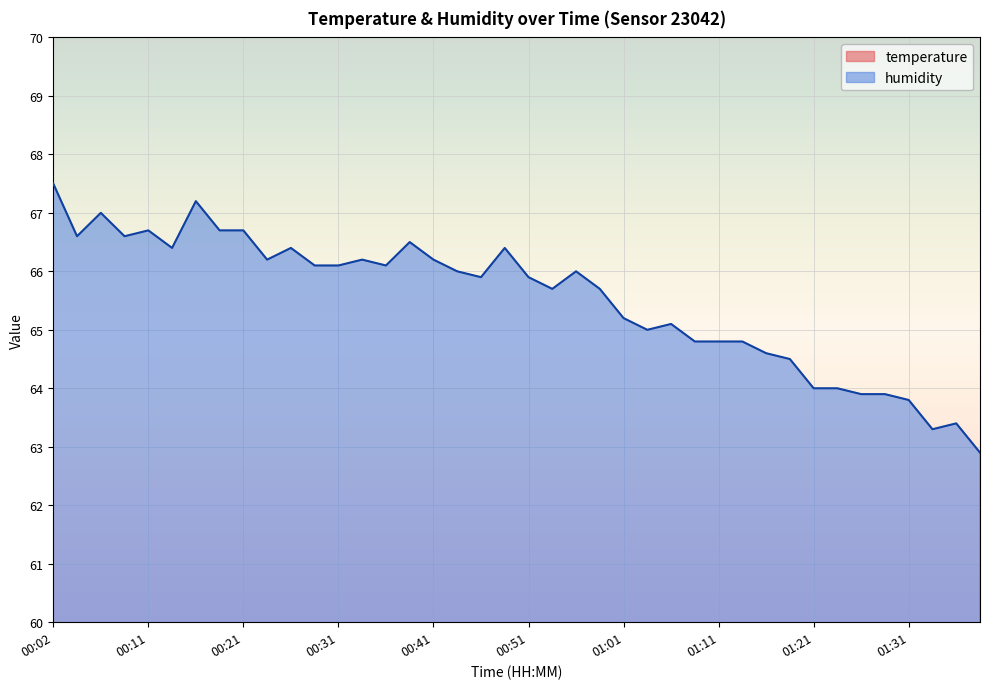

List the series in order of their peak value, highest first.

humidity, temperature